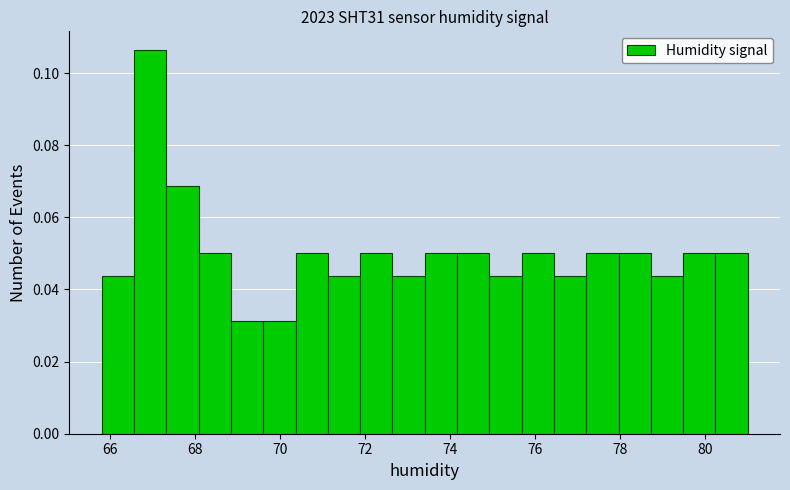

Around what value on the x-axis is the tallest bar? Give the approximate position of its centre, as read against the axis.

67.0